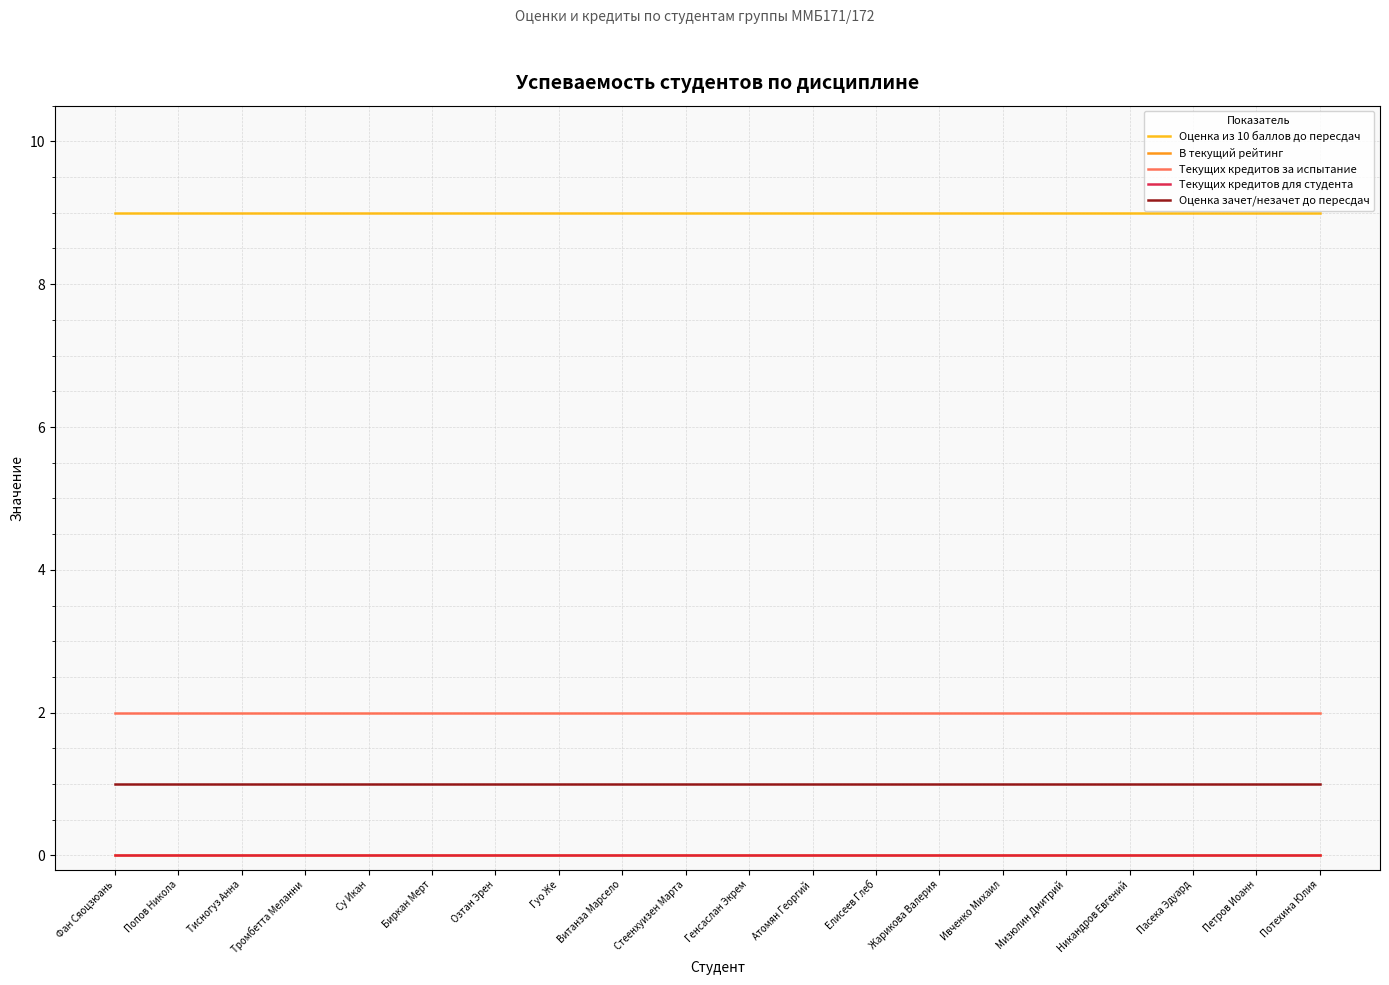

What is the label of the 20th point from the left?

Потехина Юлия